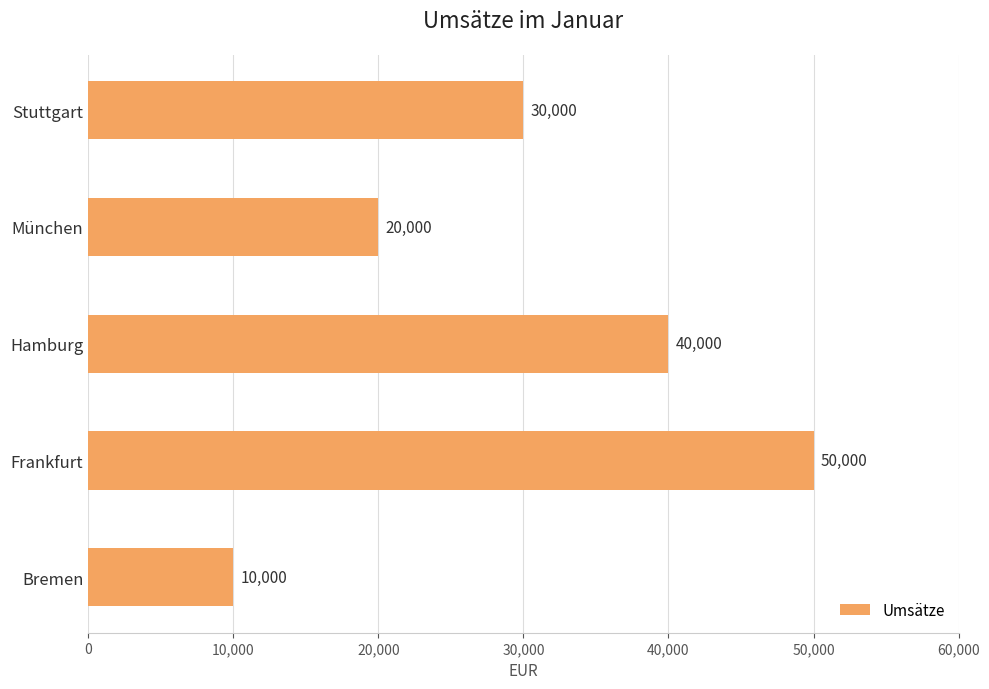

Reading top to bottom, what are all the values shown in this chart?

30000	20000	40000	50000	10000